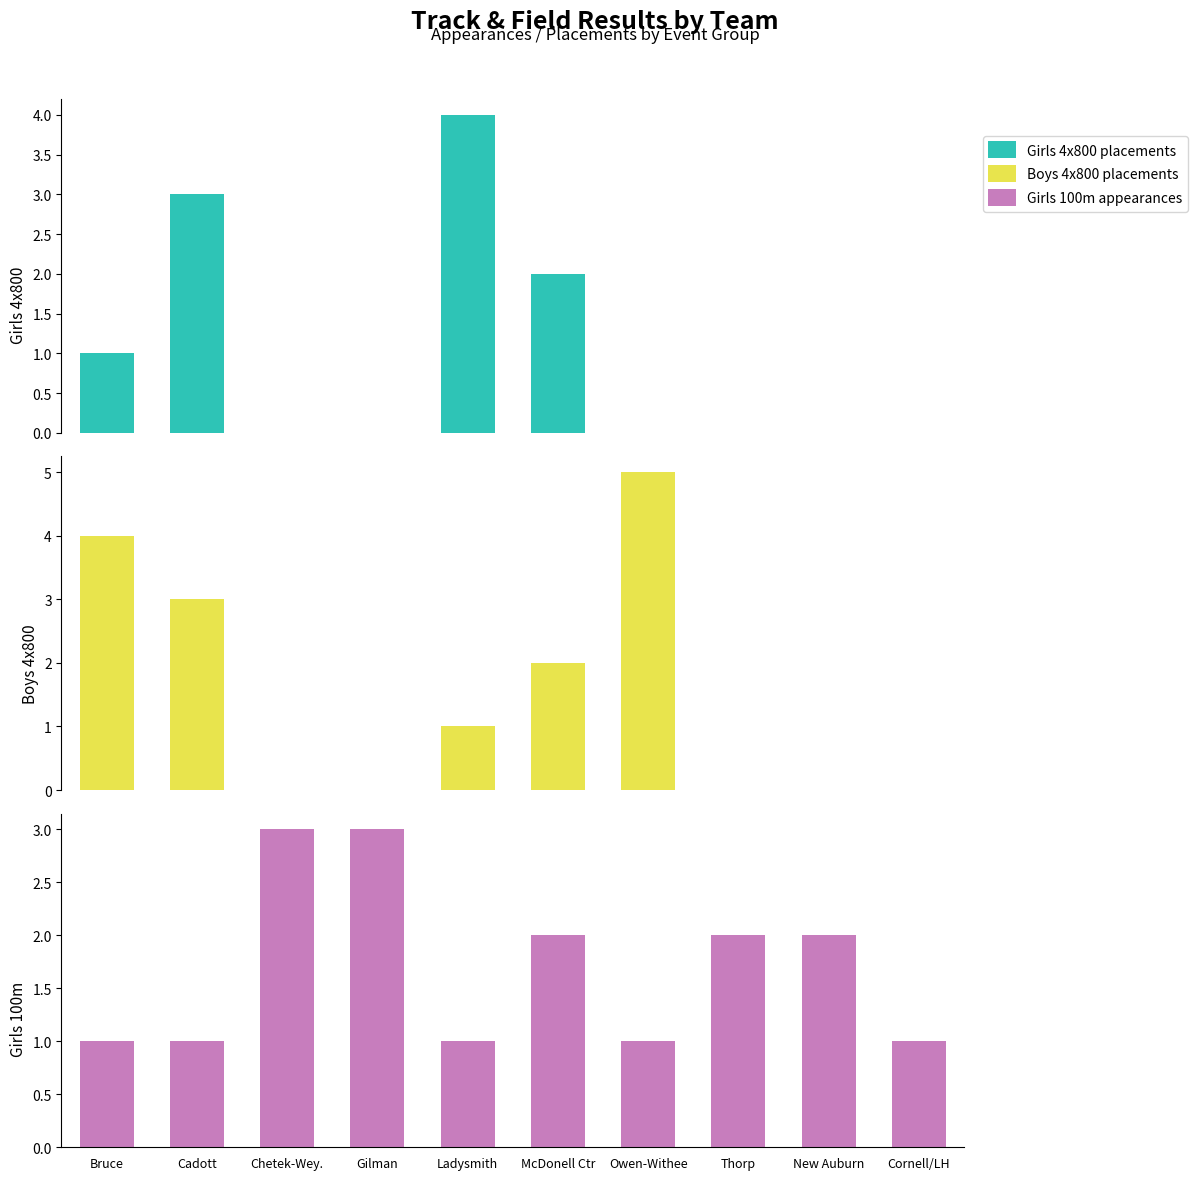

At which category is the sum across all series the highest?

Cadott